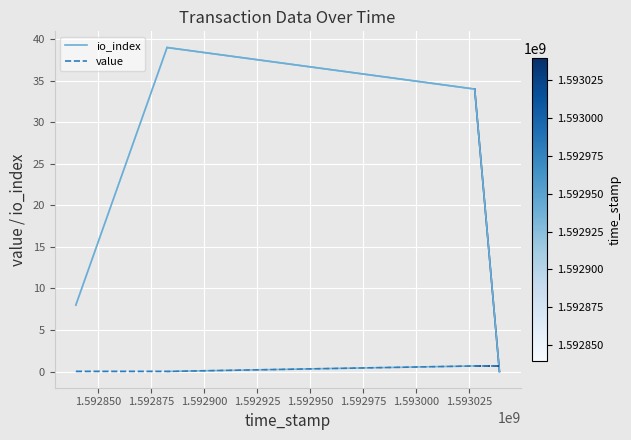

List the series in order of their overall mean, lowest first.

value, io_index